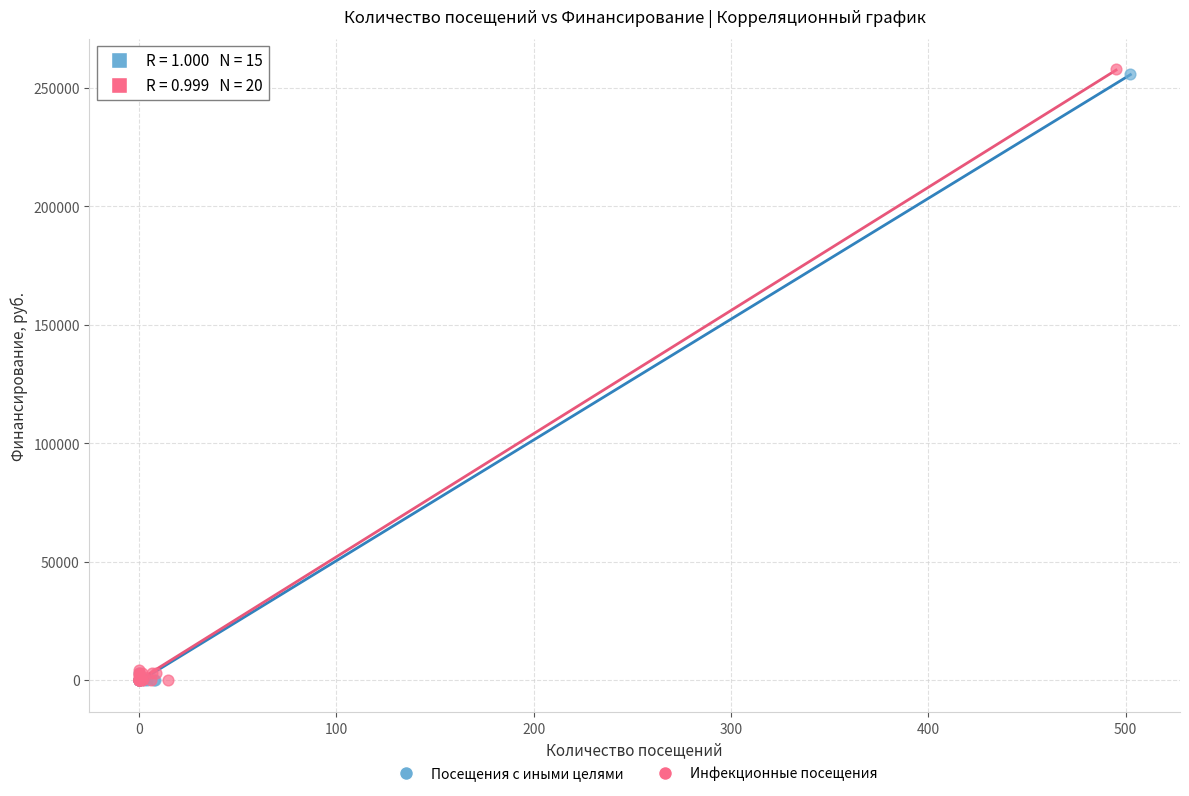

Which series has the largest Y range (max minus min)?

Инфекционные посещения